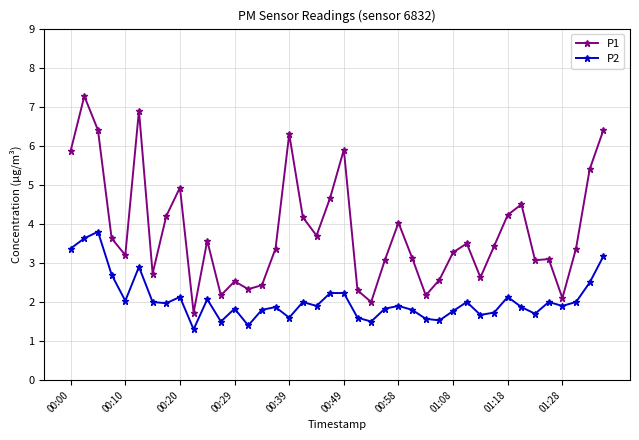

At how many categories does at least one series exceed 3?

28